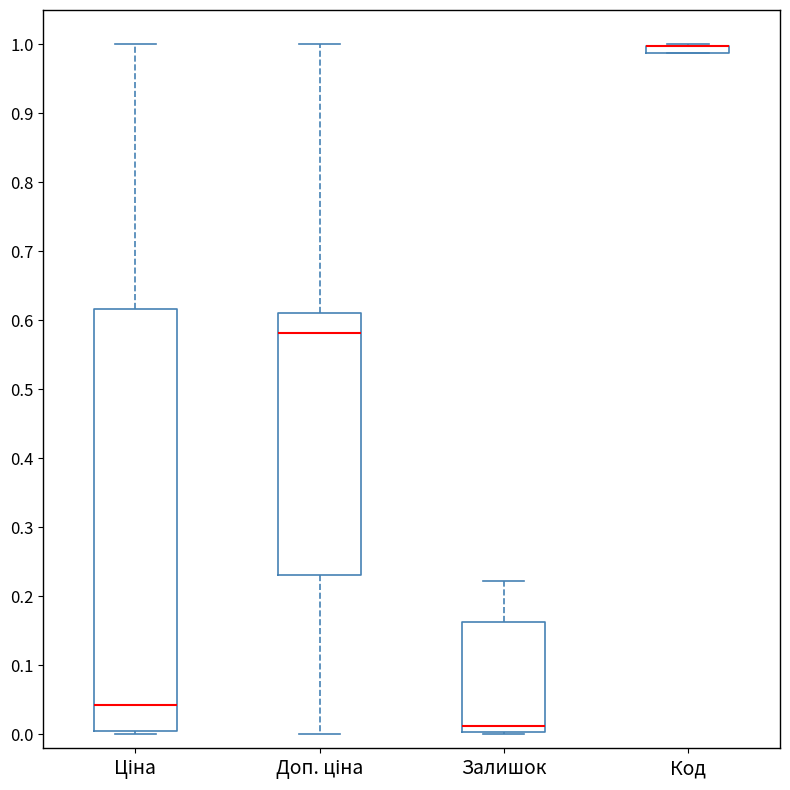

Comparing the boxes themselves (not the whiskers), which one is the tallest?

Ціна